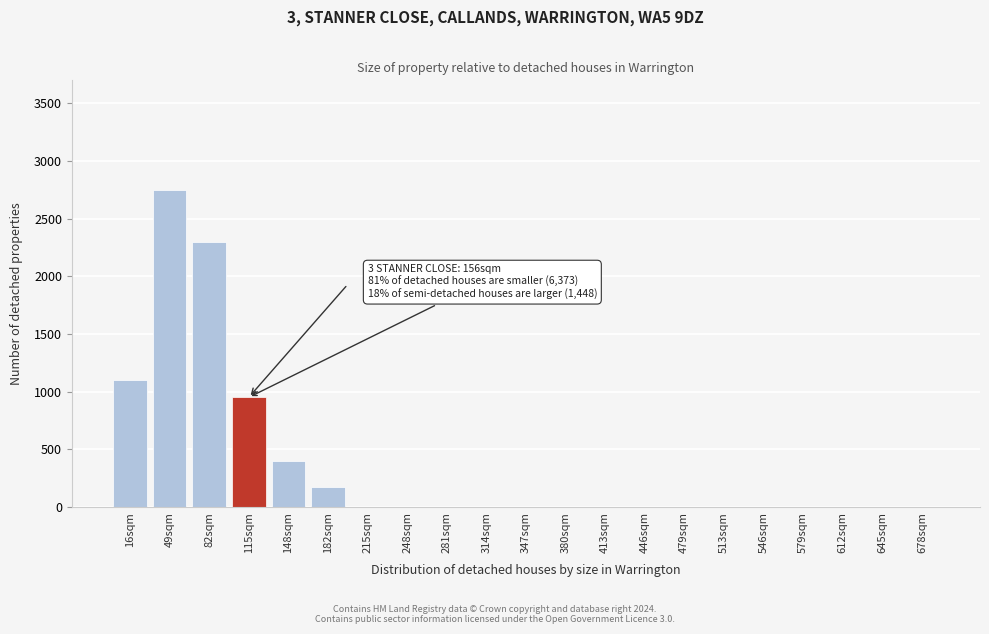

Reading right to left, what are all the values shown in this chart?

678sqm=0	645sqm=0	612sqm=0	579sqm=0	546sqm=0	513sqm=0	479sqm=0	446sqm=0	413sqm=0	380sqm=0	347sqm=0	314sqm=0	281sqm=0	248sqm=0	215sqm=0	182sqm=175	148sqm=400	115sqm=950	82sqm=2300	49sqm=2750	16sqm=1100